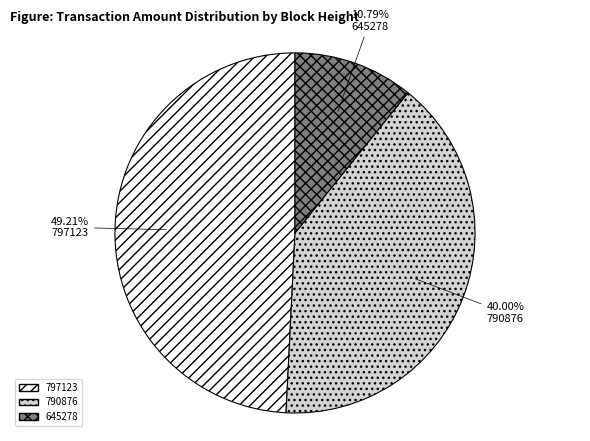

Which has a higher value, 790876 or 645278?

790876